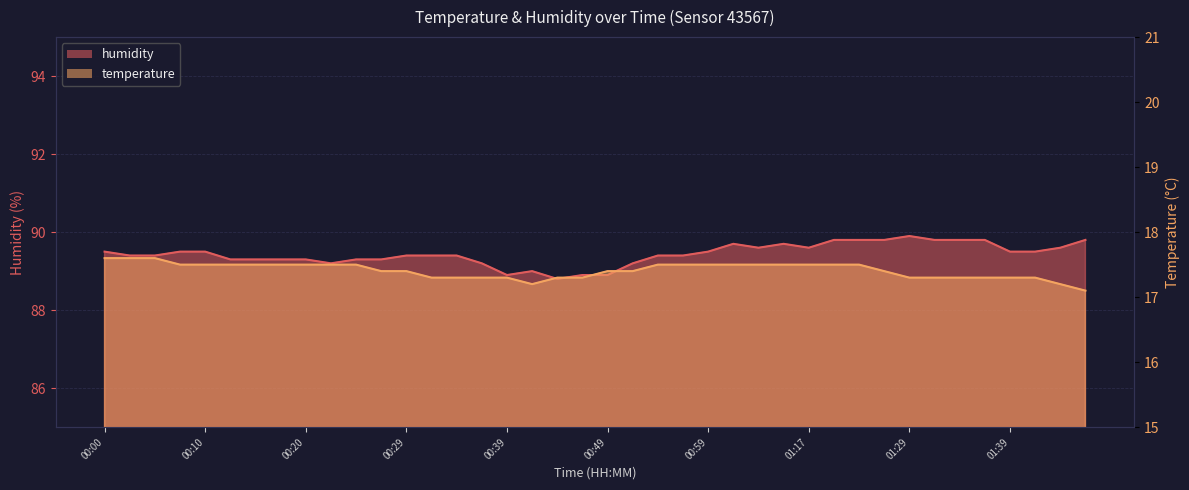

What is the lowest value of the humidity series?

88.8